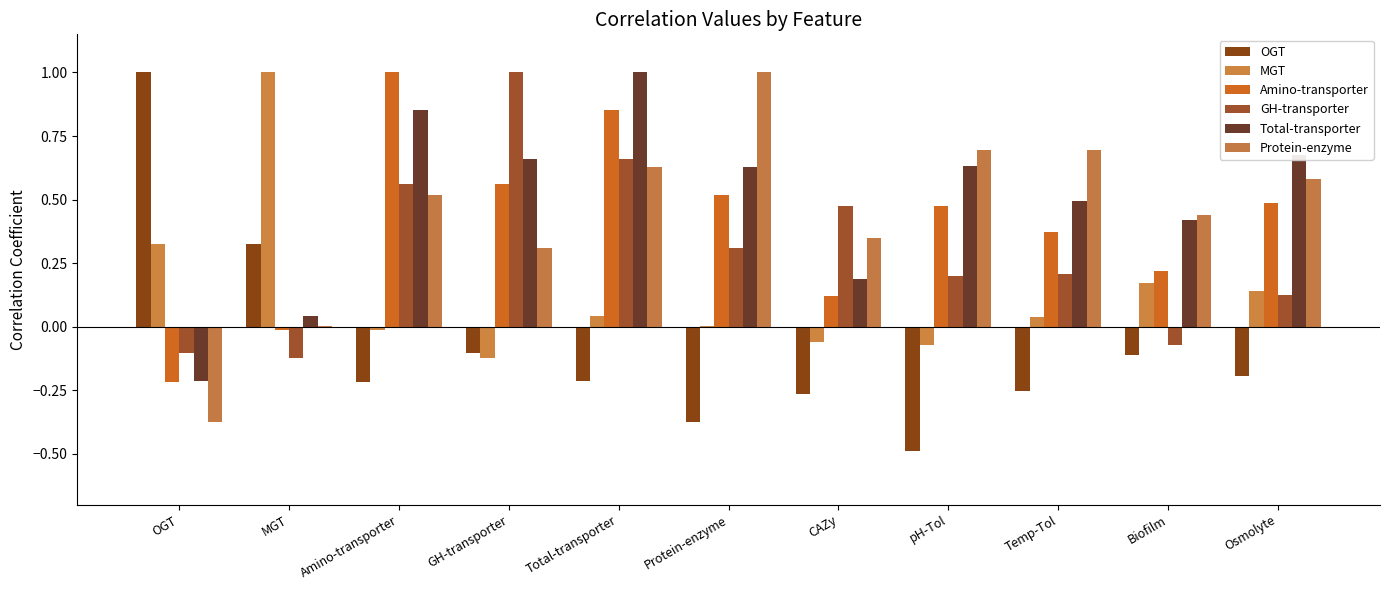

What is the label of the 8th bar from the left?

pH-Tol